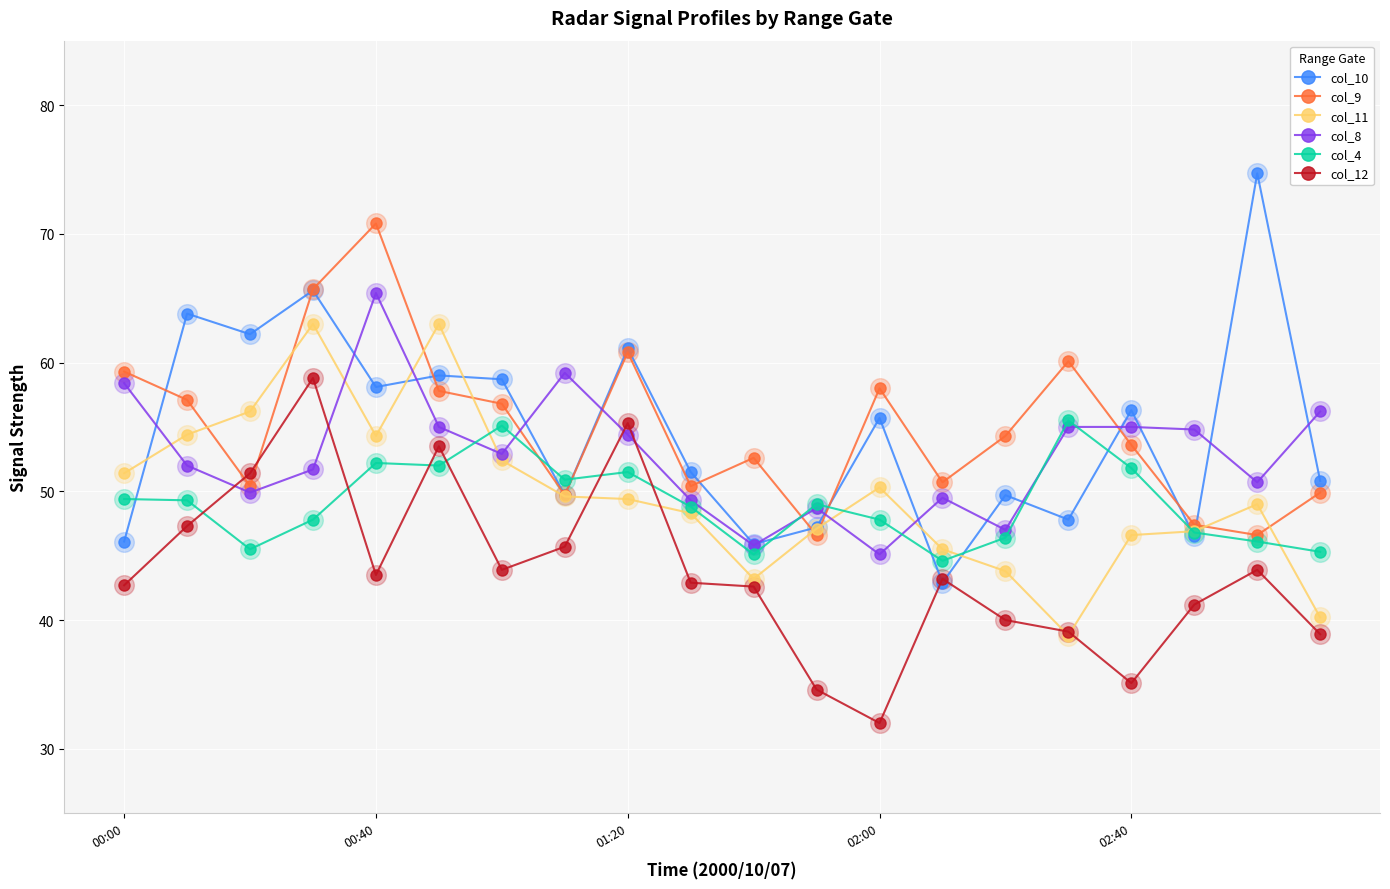

At how many categories does at least one series exceed 51?

18